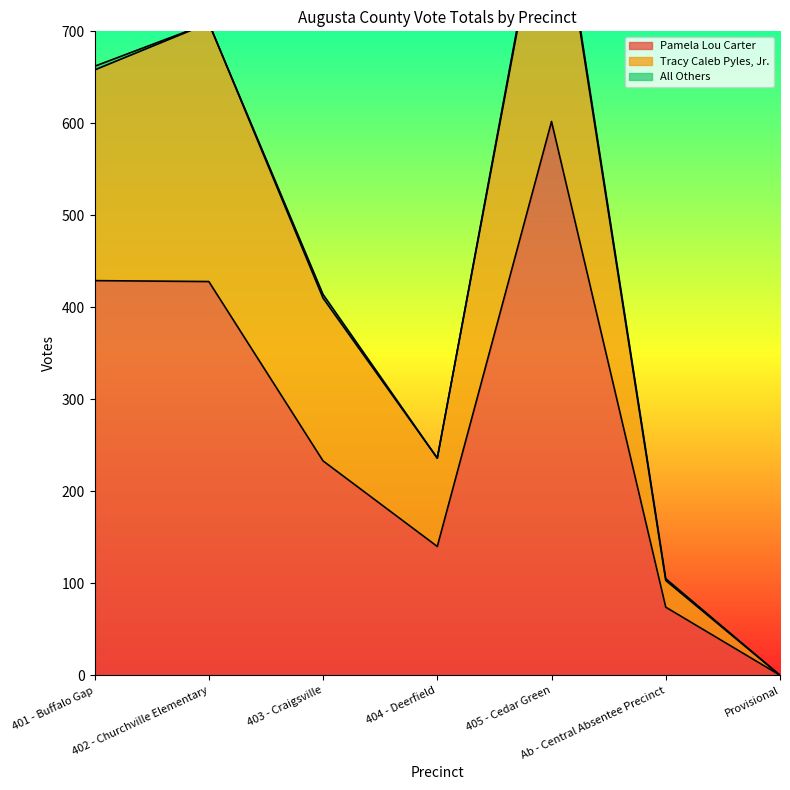

What position from the right is Ab - Central Absentee Precinct?

2